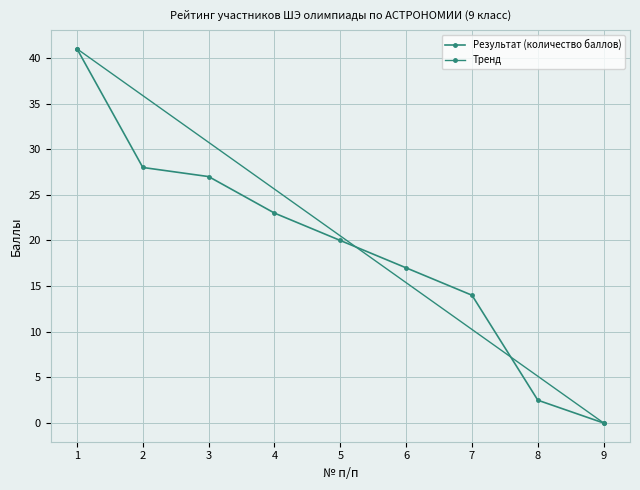

Reading left to right, what are all the values shown in this chart?

1=41.0	2=28.0	3=27.0	4=23.0	5=20.0	6=17.0	7=14.0	8=2.5	9=0.0